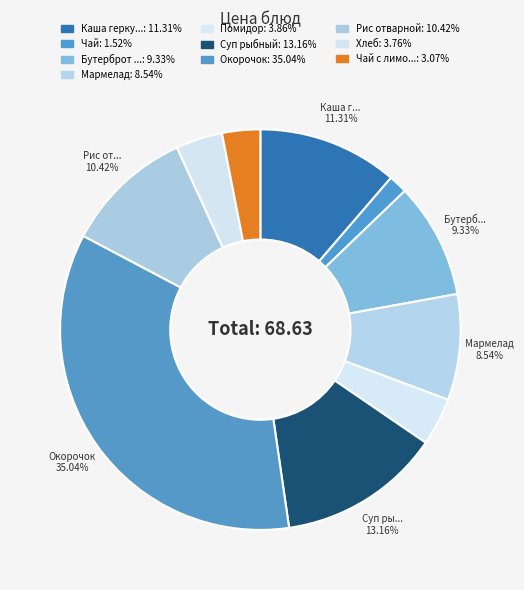

How many slices are in this pie chart?

10